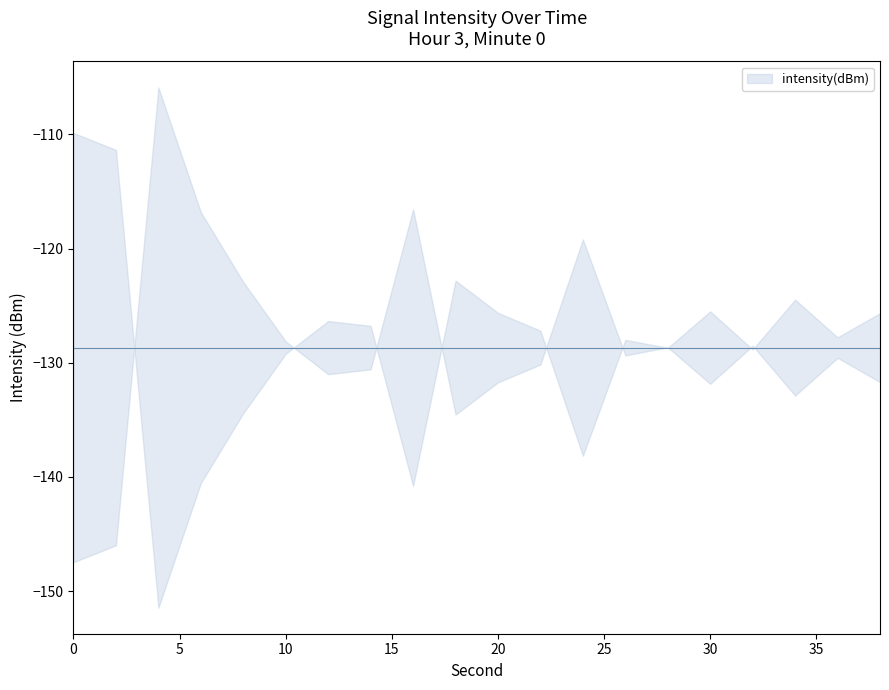

What is the sum of all values?

-2573.4